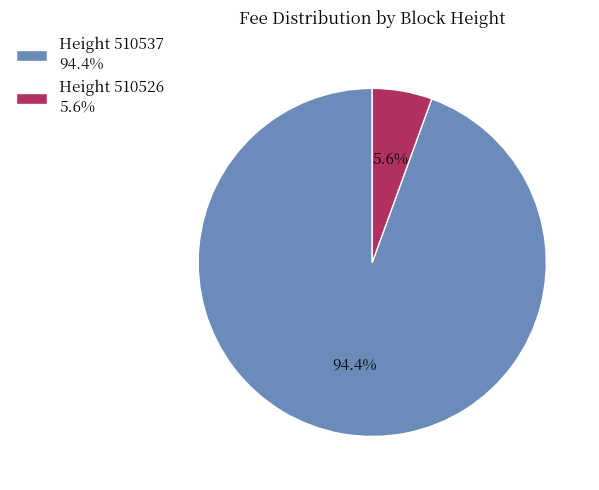

Which category accounts for the majority?

Height 510537 94.4%